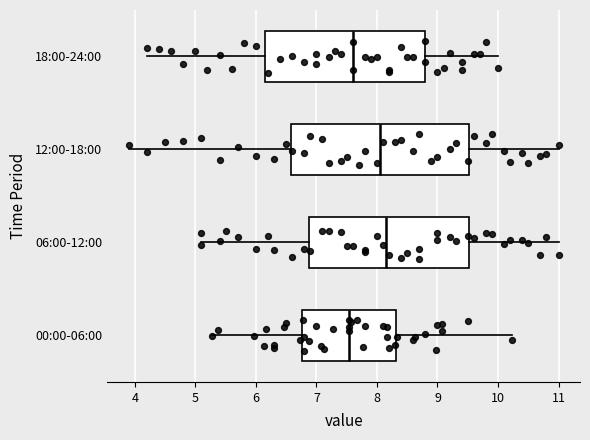

Where is the left edge of the box for 00:00-06:00 on the x-axis? The values are not printed on the chart, so give them approximately, as read against the axis.

6.8